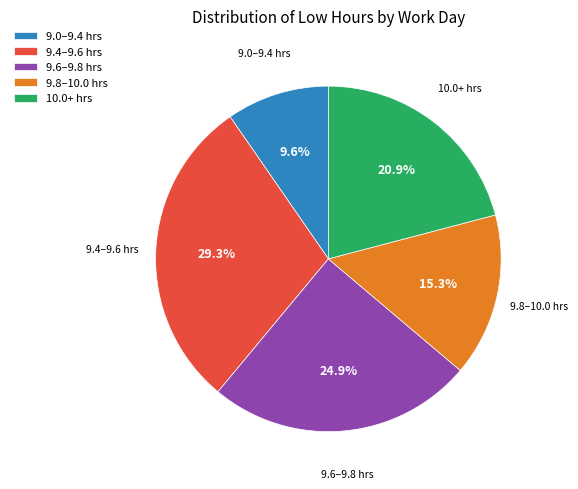

Which category has the smallest portion of the pie?

9.0–9.4 hrs